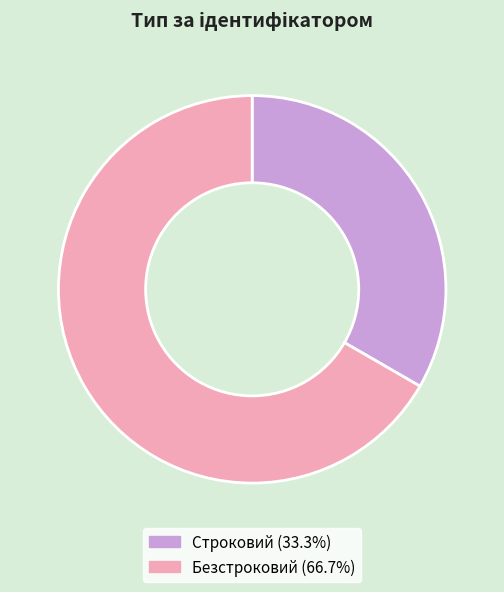

Which slice is the largest?

Безстроковий